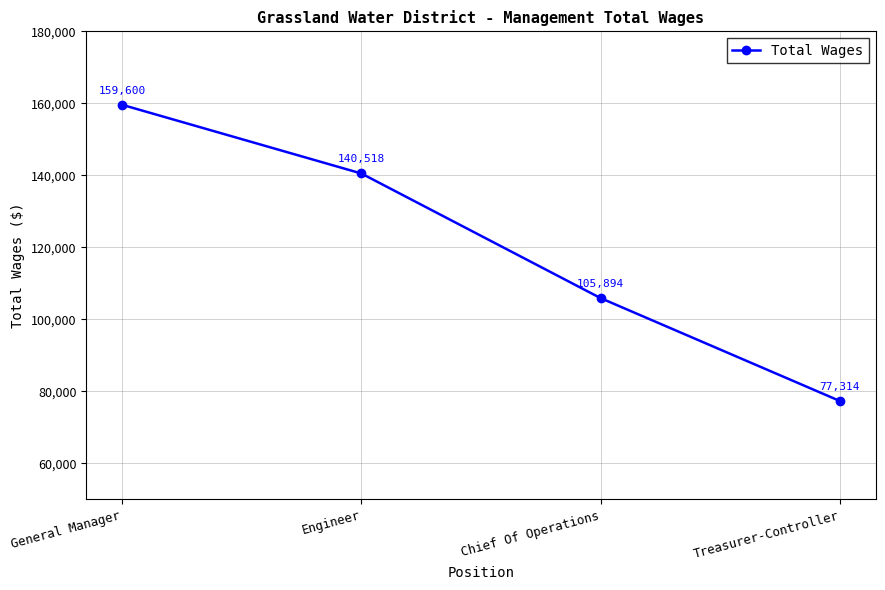

What position from the right is General Manager?

4